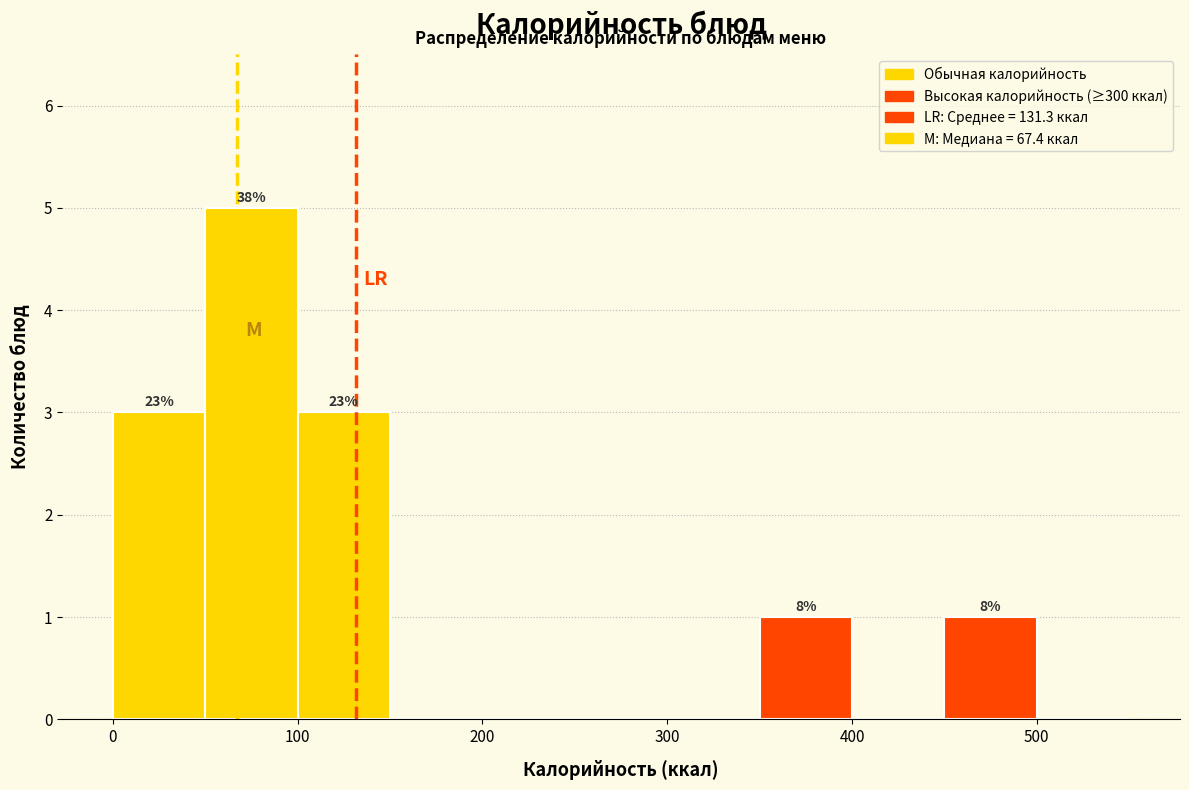

Over which range of the x-axis is the bar tallest?

50 to 100